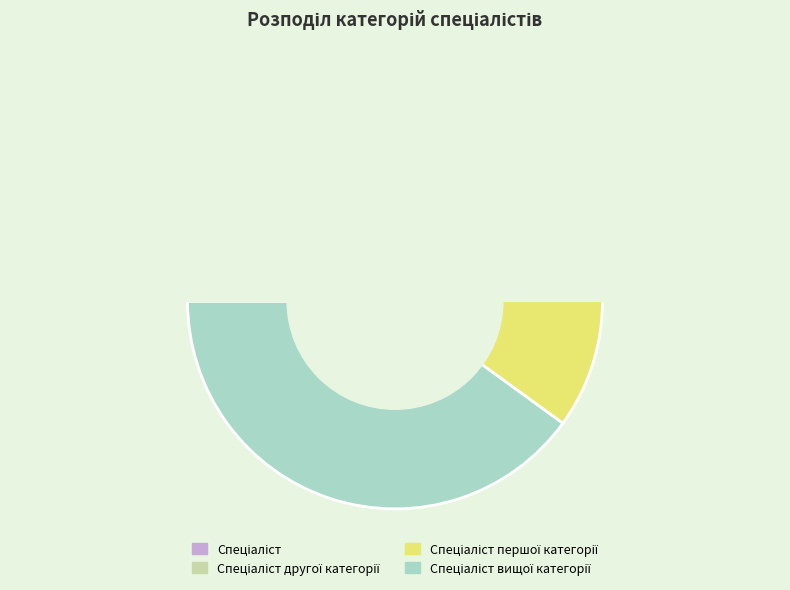

Does Спеціаліст першої категорії represent more than half of the total?

No